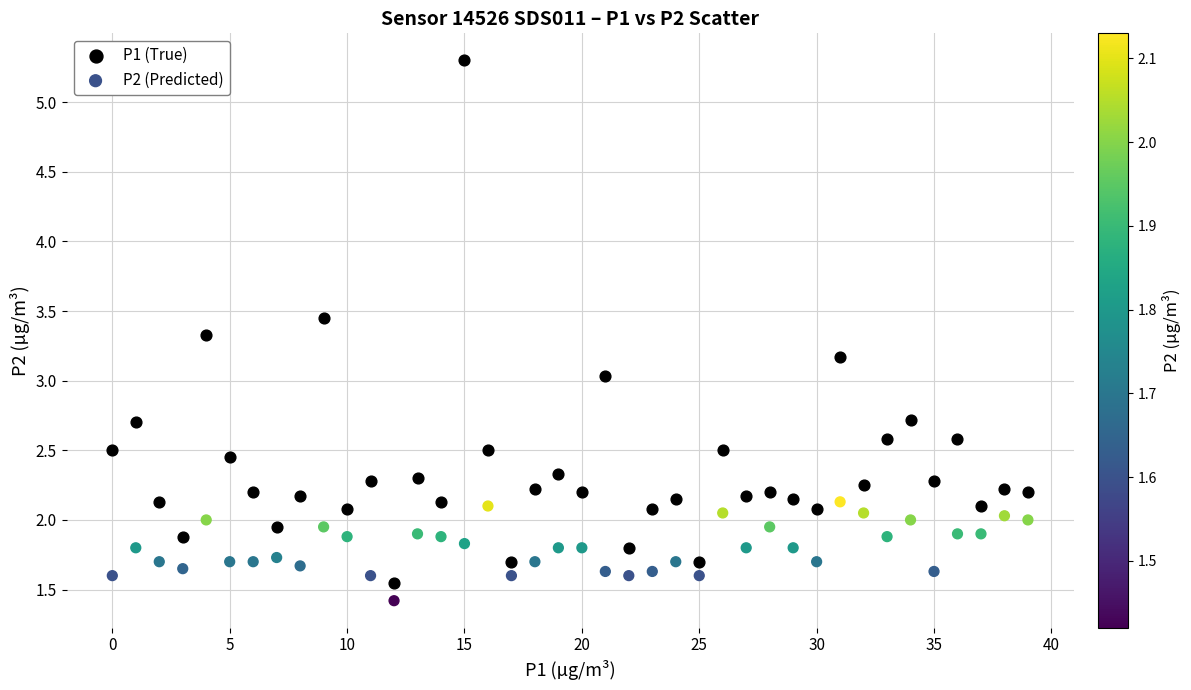

Which series reaches the maximum Y coordinate?

P1 (True)